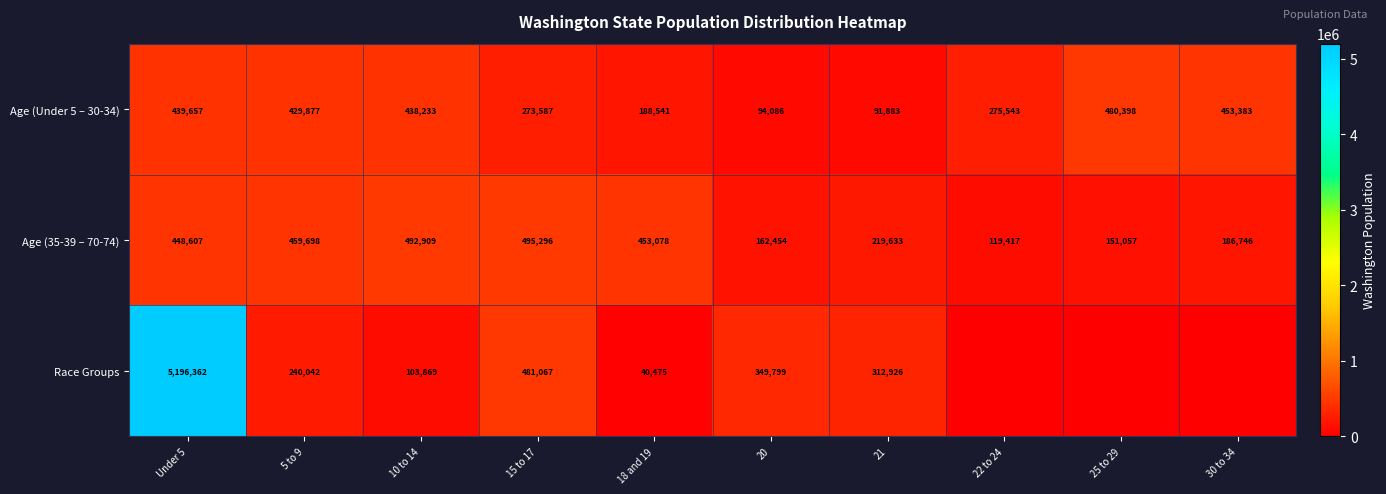

At which label is Age (35-39 – 70-74) closest to 307356?

21